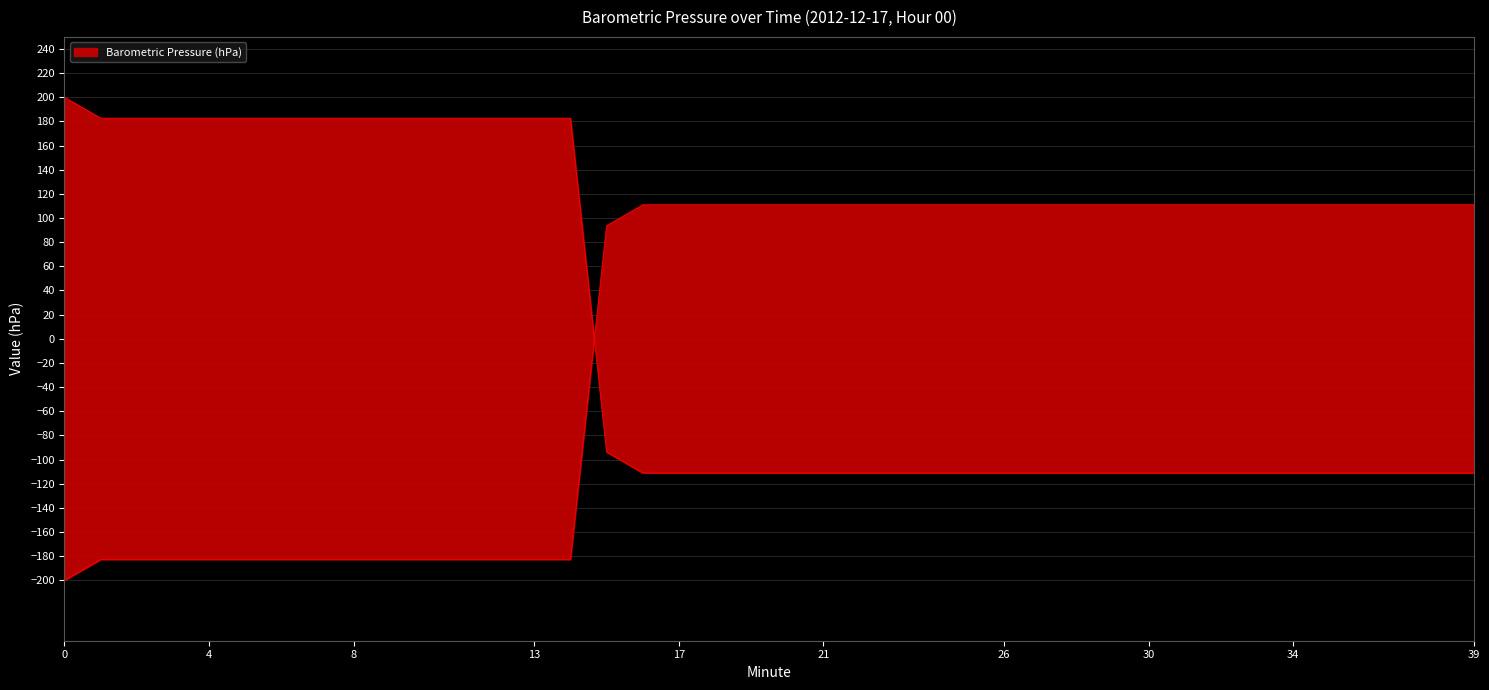

True or false: the data shows -189.4 at 21.

False